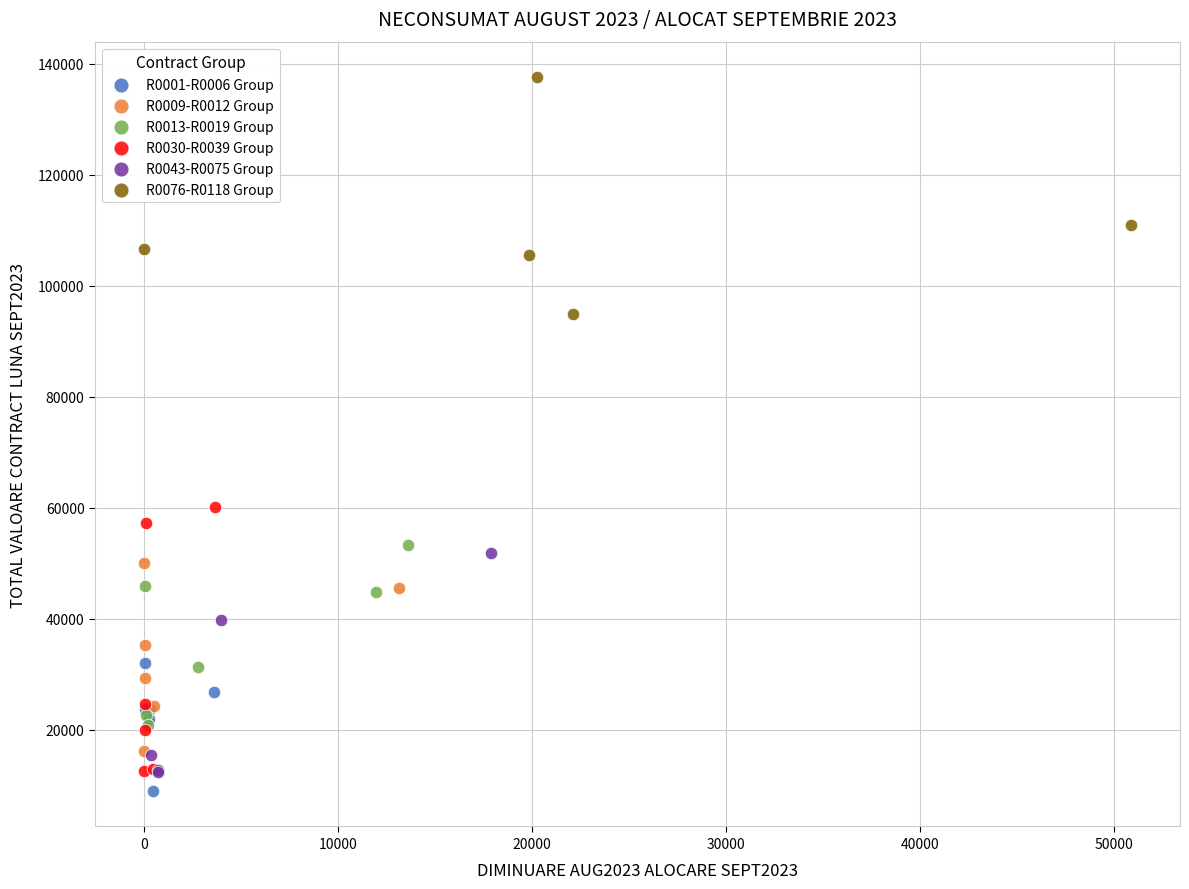

Which series reaches the minimum Y coordinate?

R0001-R0006 Group